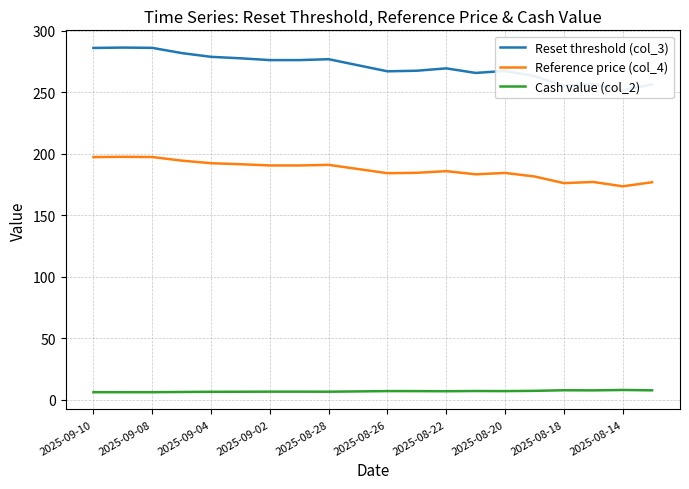

Which series has the largest total across all categories?

Reset threshold (col_3)